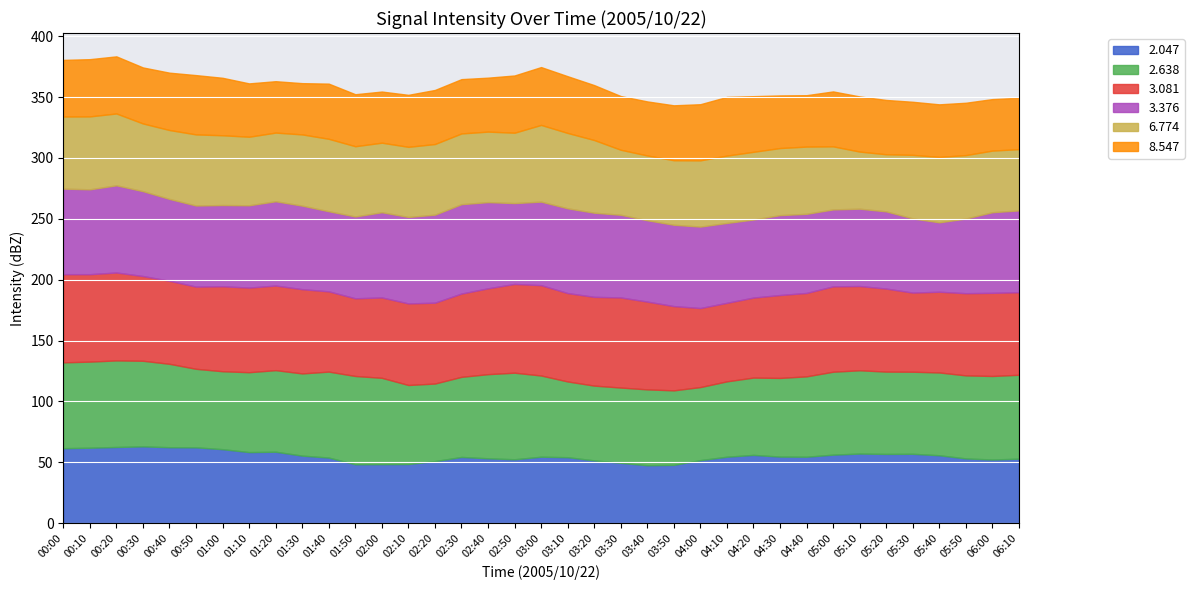

Reading right to left, list all the values displayed in this chart.

  2.047: 06:10=53.0	06:00=52.3	05:50=53.2	05:40=55.8	05:30=57.0	05:20=56.9	05:10=57.2	05:00=56.3	04:40=54.6	04:30=54.7	04:20=56.1	04:10=54.6	04:00=51.8	03:50=47.9	03:40=47.6	03:30=49.6	03:20=51.6	03:10=54.2	03:00=54.6	02:50=52.5	02:40=53.3	02:30=54.4	02:20=51.0	02:10=48.6	02:00=48.5	01:50=48.4	01:40=53.9	01:30=55.5	01:20=58.7	01:10=58.4	01:00=60.8	00:50=62.3	00:40=62.4	00:30=63.1	00:20=62.6	00:10=62.0	00:00=61.6
  2.638: 06:10=68.9	06:00=68.6	05:50=68.2	05:40=68.0	05:30=67.4	05:20=67.6	05:10=68.4	05:00=68.1	04:40=66.0	04:30=64.6	04:20=63.5	04:10=61.9	04:00=60.0	03:50=61.2	03:40=62.3	03:30=61.8	03:20=61.4	03:10=62.2	03:00=66.7	02:50=71.1	02:40=69.1	02:30=65.8	02:20=63.7	02:10=64.9	02:00=70.9	01:50=72.5	01:40=70.6	01:30=67.5	01:20=67.0	01:10=65.6	01:00=64.0	00:50=64.5	00:40=68.5	00:30=70.3	00:20=71.1	00:10=70.7	00:00=70.5
  3.081: 06:10=67.8	06:00=68.3	05:50=67.5	05:40=66.3	05:30=65.0	05:20=68.2	05:10=69.2	05:00=70.1	04:40=68.5	04:30=68.1	04:20=65.7	04:10=64.5	04:00=64.9	03:50=69.2	03:40=72.1	03:30=74.0	03:20=72.9	03:10=72.6	03:00=74.2	02:50=72.9	02:40=70.5	02:30=68.4	02:20=66.4	02:10=67.0	02:00=66.0	01:50=63.8	01:40=65.9	01:30=69.2	01:20=69.5	01:10=69.5	01:00=69.8	00:50=67.5	00:40=68.2	00:30=69.6	00:20=72.2	00:10=71.8	00:00=72.4
  3.376: 06:10=67.2	06:00=66.2	05:50=61.3	05:40=57.0	05:30=60.9	05:20=63.4	05:10=63.5	05:00=63.2	04:40=65.0	04:30=65.6	04:20=64.1	04:10=65.6	04:00=66.9	03:50=66.8	03:40=66.8	03:30=67.9	03:20=69.1	03:10=69.6	03:00=68.6	02:50=66.4	02:40=70.8	02:30=73.4	02:20=72.3	02:10=71.0	02:00=70.0	01:50=67.2	01:40=65.8	01:30=68.6	01:20=69.2	01:10=67.6	01:00=66.7	00:50=66.6	00:40=67.2	00:30=69.7	00:20=71.6	00:10=69.7	00:00=70.3
  6.774: 06:10=50.3	06:00=50.6	05:50=52.1	05:40=53.7	05:30=52.2	05:20=46.9	05:10=46.9	05:00=51.8	04:40=55.2	04:30=55.1	04:20=55.6	04:10=55.3	04:00=54.4	03:50=53.0	03:40=53.2	03:30=53.4	03:20=59.7	03:10=61.9	03:00=63.0	02:50=57.8	02:40=57.9	02:30=58.1	02:20=58.0	02:10=57.6	02:00=57.1	01:50=57.7	01:40=59.5	01:30=58.5	01:20=56.4	01:10=56.3	01:00=57.3	00:50=58.4	00:40=56.6	00:30=55.6	00:20=59.0	00:10=59.9	00:00=59.2
  8.547: 06:10=42.2	06:00=42.3	05:50=43.0	05:40=43.2	05:30=43.6	05:20=44.6	05:10=45.3	05:00=45.1	04:40=42.2	04:30=43.2	04:20=45.7	04:10=48.2	04:00=46.1	03:50=45.1	03:40=44.4	03:30=44.1	03:20=45.1	03:10=46.6	03:00=47.5	02:50=47.0	02:40=44.3	02:30=44.6	02:20=44.4	02:10=42.7	02:00=42.0	01:50=42.7	01:40=45.3	01:30=42.1	01:20=42.2	01:10=43.8	01:00=47.2	00:50=48.7	00:40=47.1	00:30=46.0	00:20=46.9	00:10=47.0	00:00=46.5